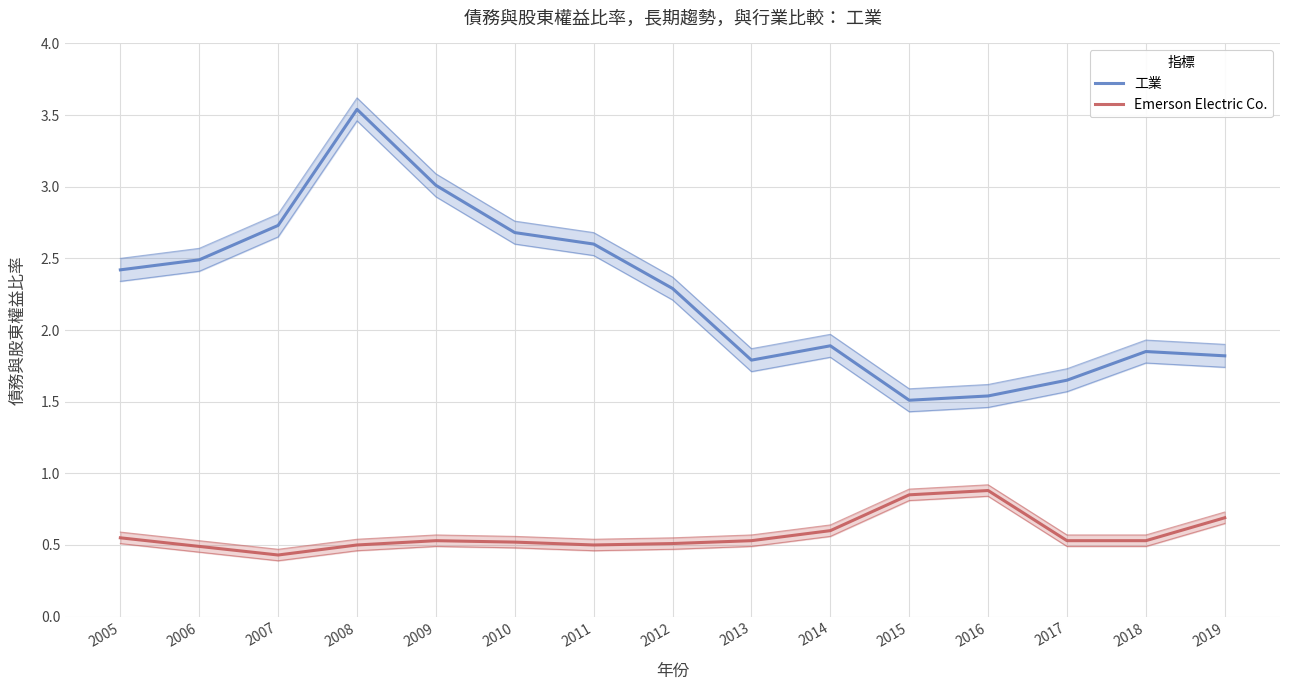

At which category does the chart reach its peak across all series?

2008